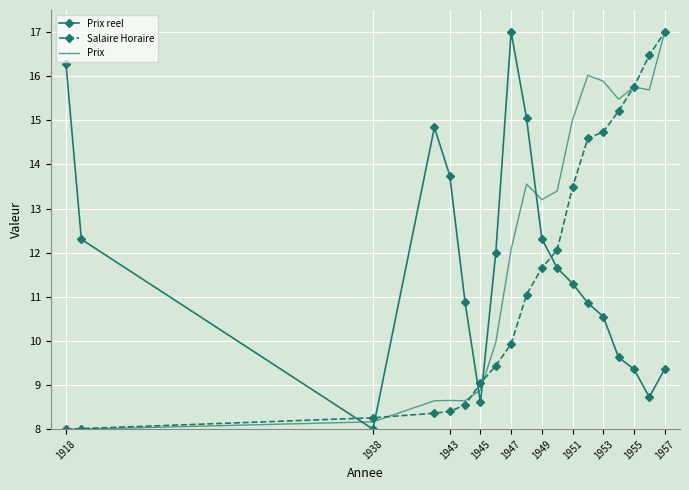

True or false: Salaire Horaire and Prix reel cross at least once.

True